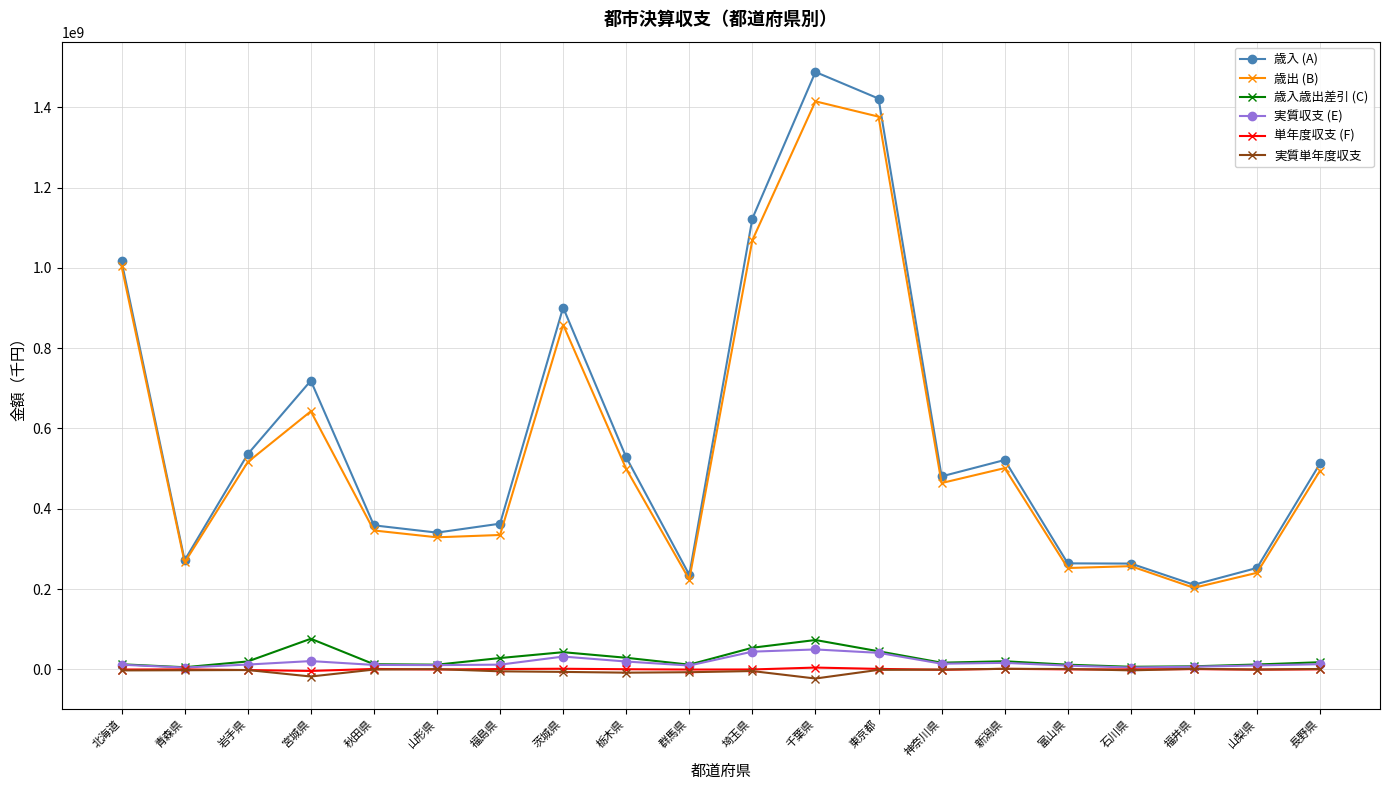

What is the difference between the highest and lowest values at 北海道?

1018965266